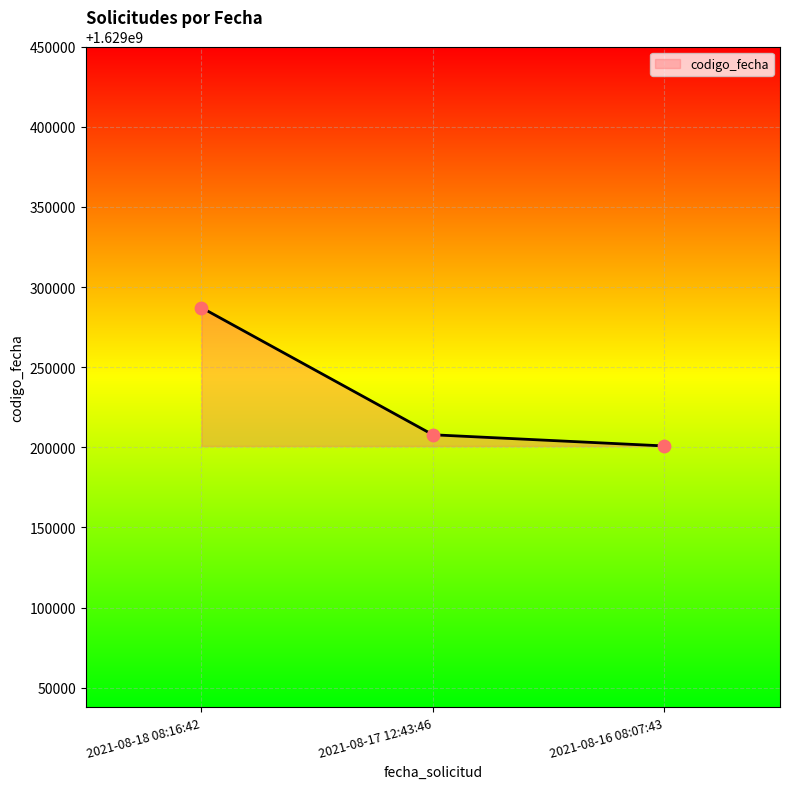

What is the ratio of the value at 2021-08-17 12:43:46 to the value at 2021-08-18 08:16:42?

1.0